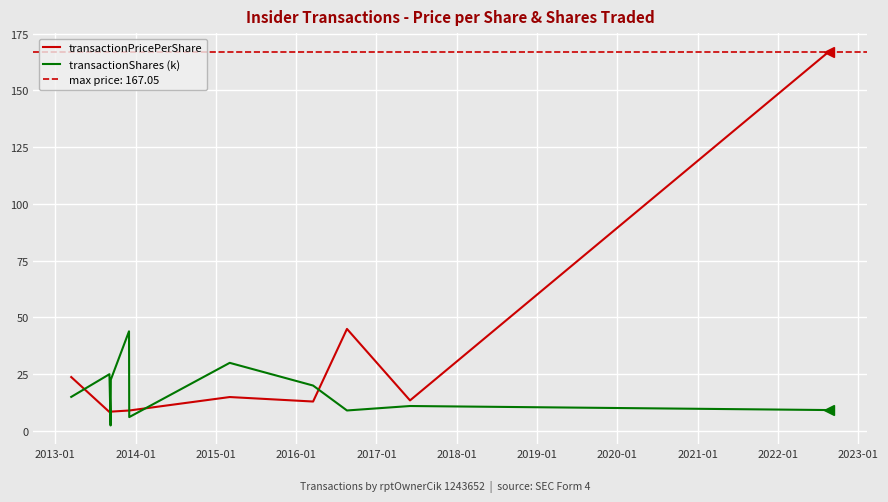

How many series are shown in this chart?

2